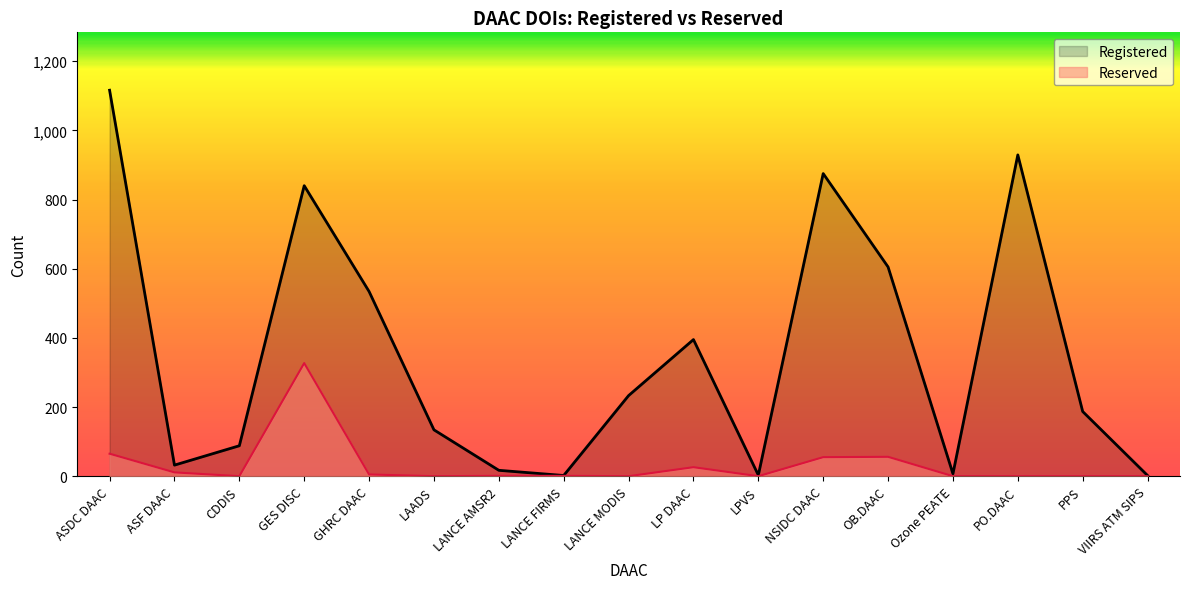

What is the sum of all Registered values?

5999